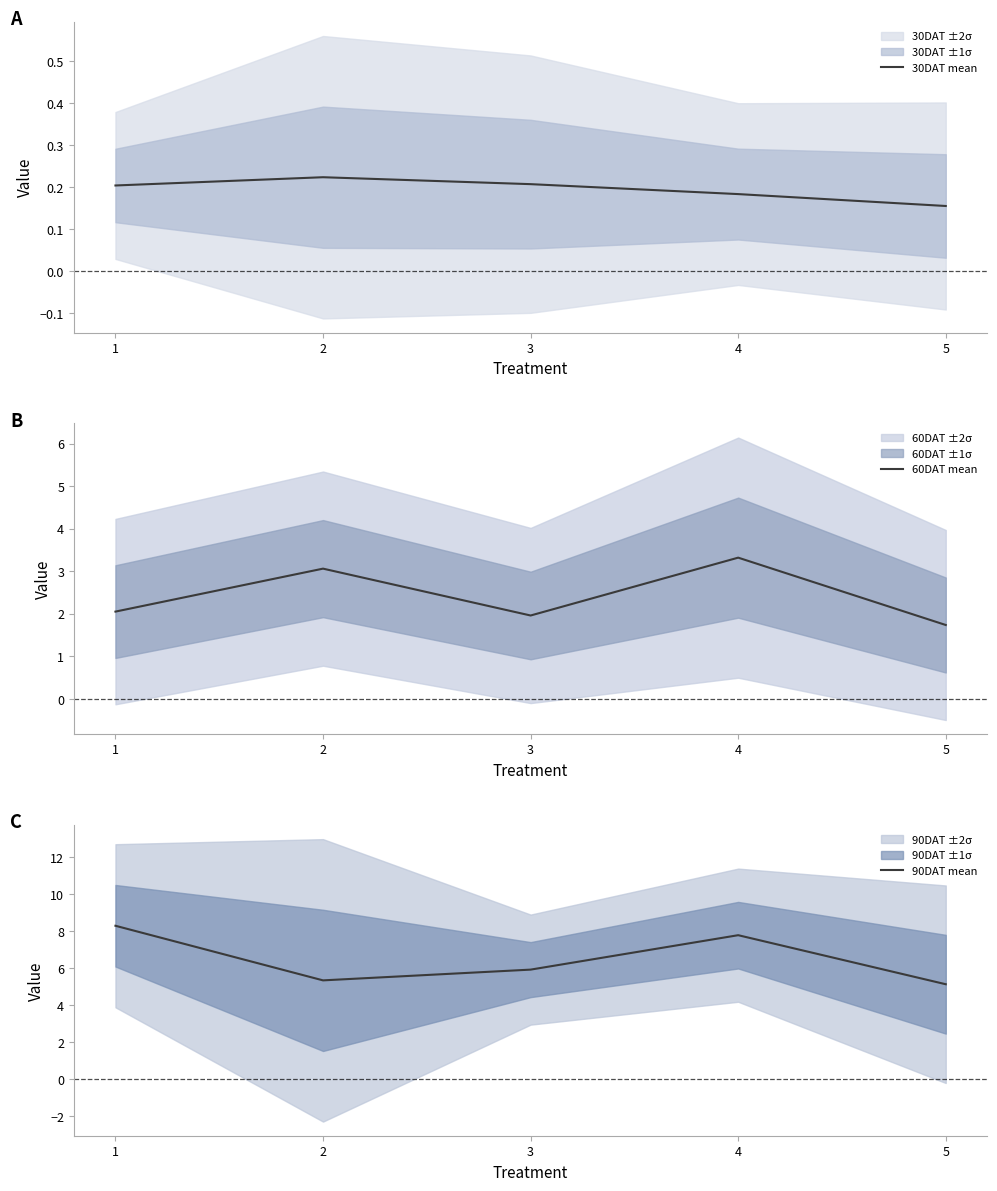

Read the 30DAT mean value at 2.

0.2